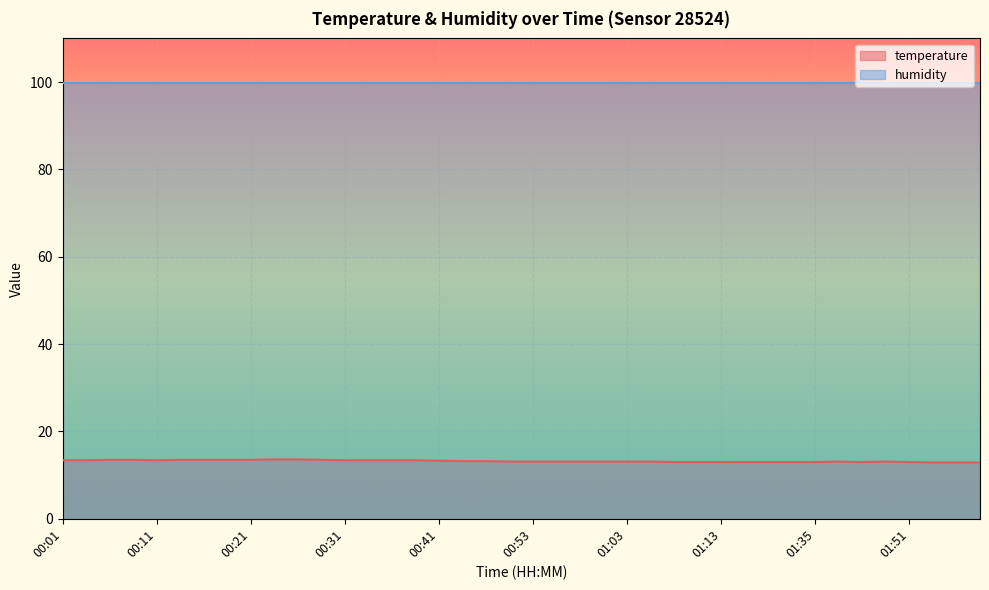

Reading right to left, extract all data points from this chart.

01:59=12.9	01:56=12.9	01:54=12.9	01:51=13.0	01:46=13.1	01:43=13.0	01:40=13.1	01:35=13.0	01:32=13.0	01:24=13.0	01:16=13.0	01:13=13.0	01:11=13.0	01:08=13.0	01:06=13.1	01:03=13.1	01:01=13.1	00:58=13.1	00:56=13.1	00:53=13.1	00:51=13.1	00:48=13.2	00:43=13.2	00:41=13.3	00:38=13.4	00:36=13.4	00:33=13.4	00:31=13.4	00:28=13.5	00:26=13.6	00:23=13.6	00:21=13.5	00:19=13.5	00:16=13.5	00:14=13.5	00:11=13.4	00:09=13.5	00:06=13.5	00:04=13.4	00:01=13.4